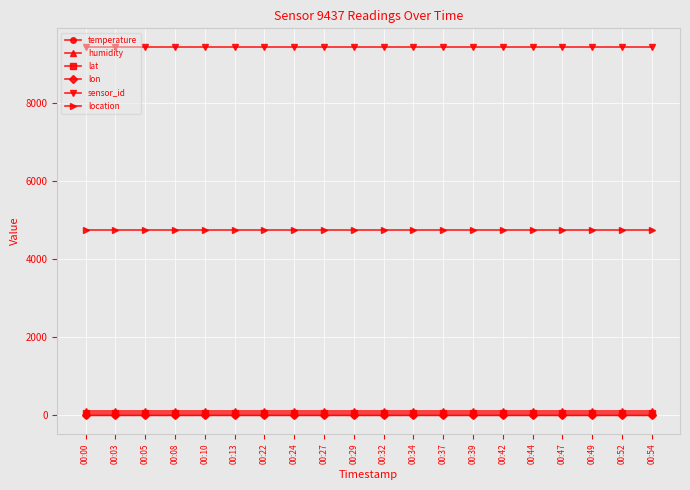

What is the highest value of the humidity series?

99.9